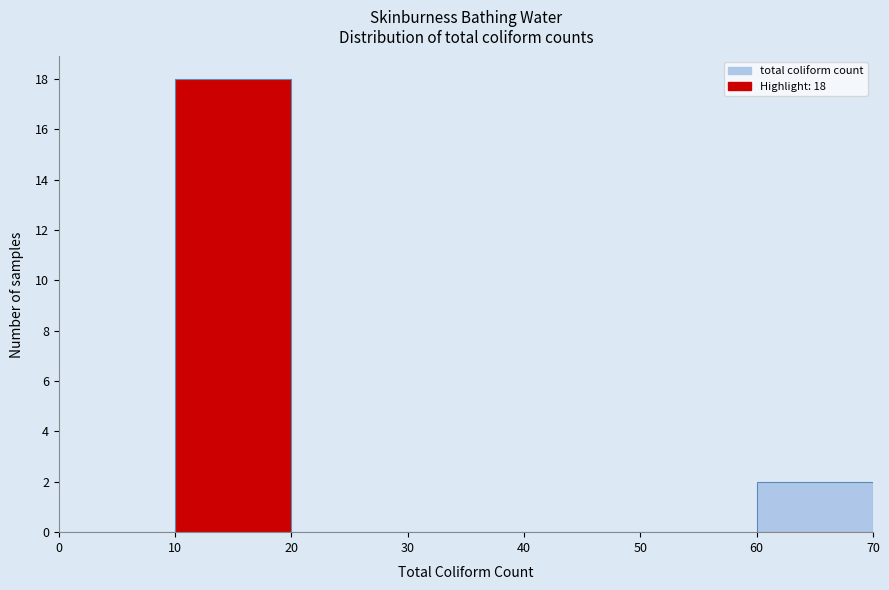

Over which range of the x-axis is the bar tallest?

10 to 20